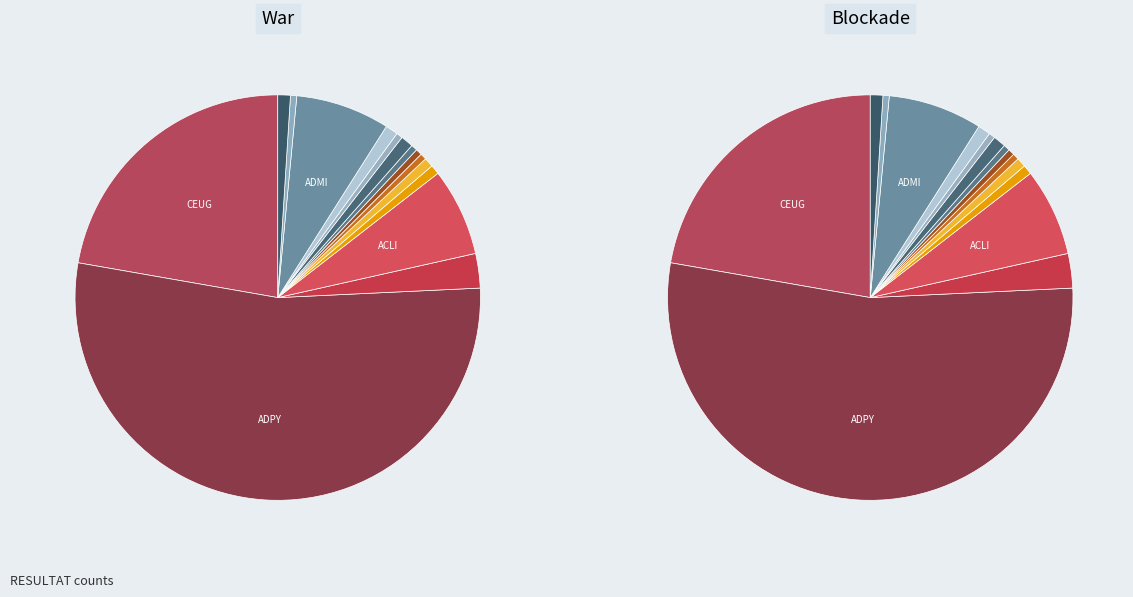

Approximately how many times larger is the value at ACHD compared to ADMI?

0.1